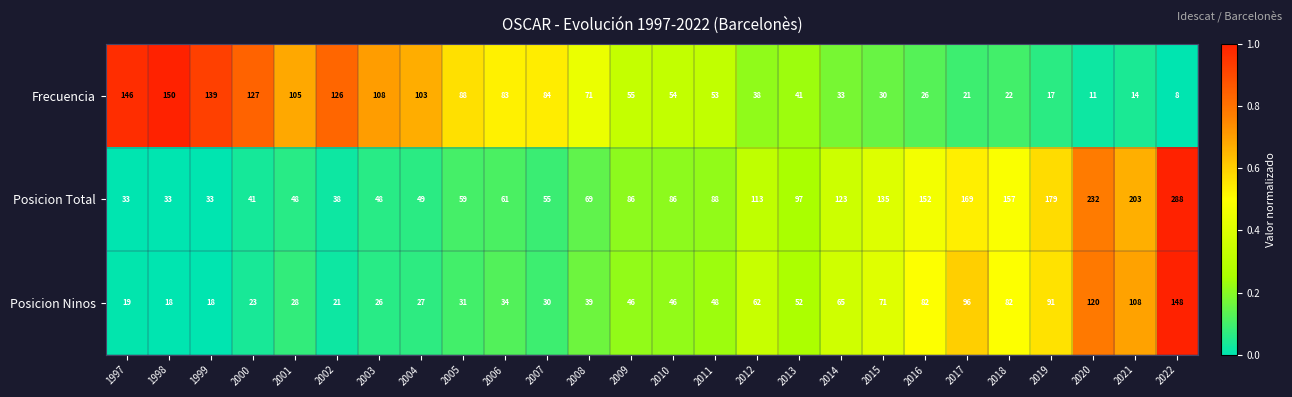

Count the number of data series in this chart.

3